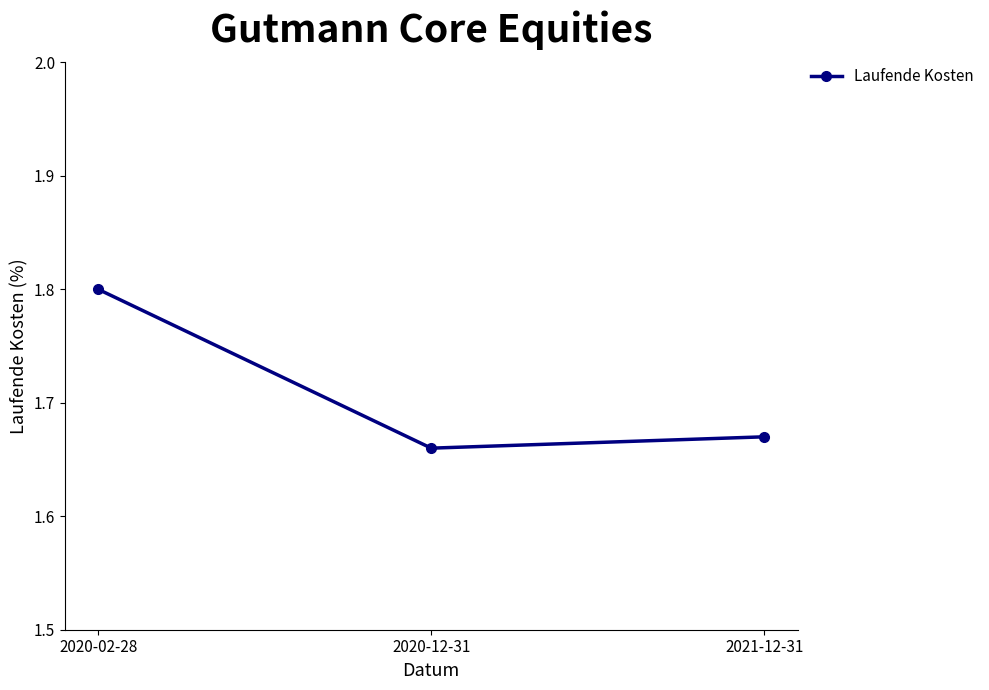

Rank the categories by value from lowest to highest.

2020-12-31, 2021-12-31, 2020-02-28